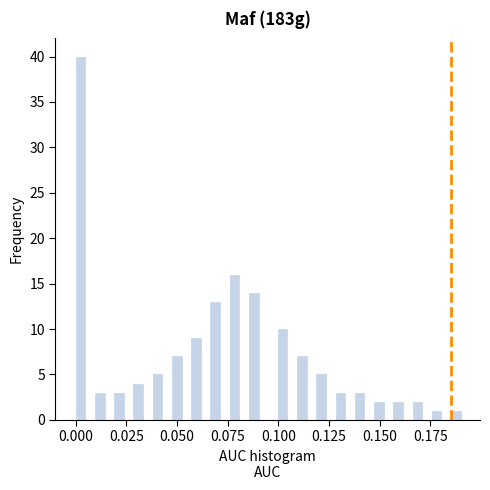

Read against the x-axis, roughly where is the centre of the tallest bar?

0.000